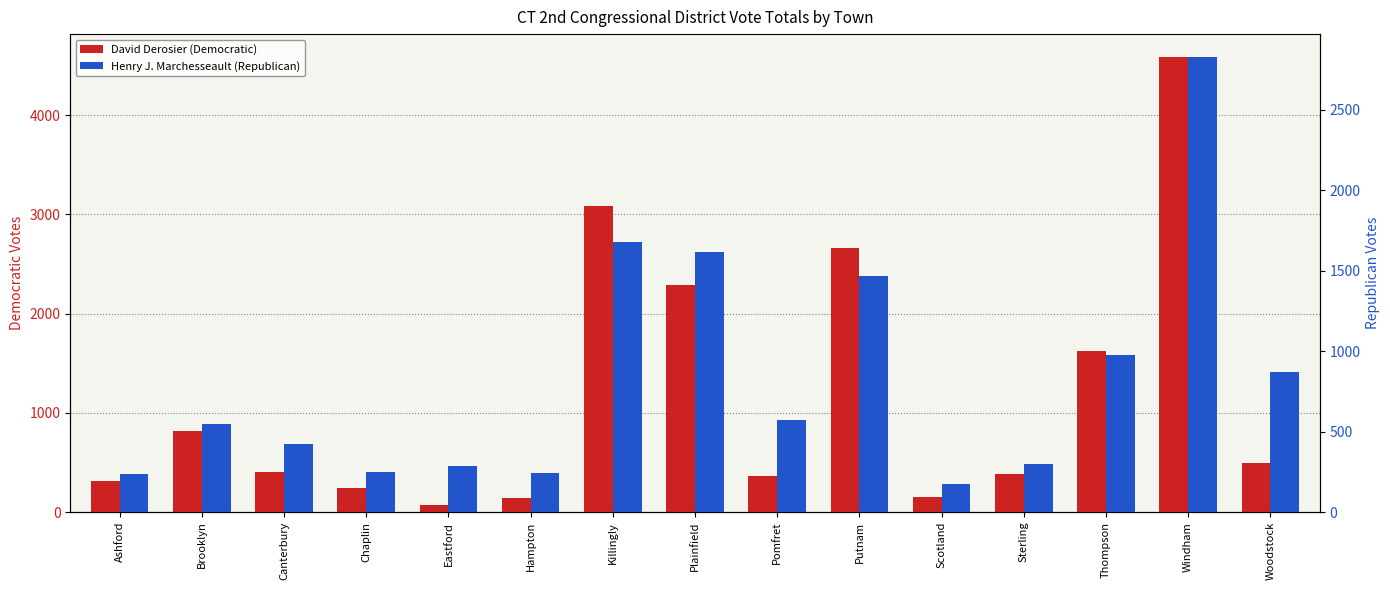

What is the smallest value displayed?

75